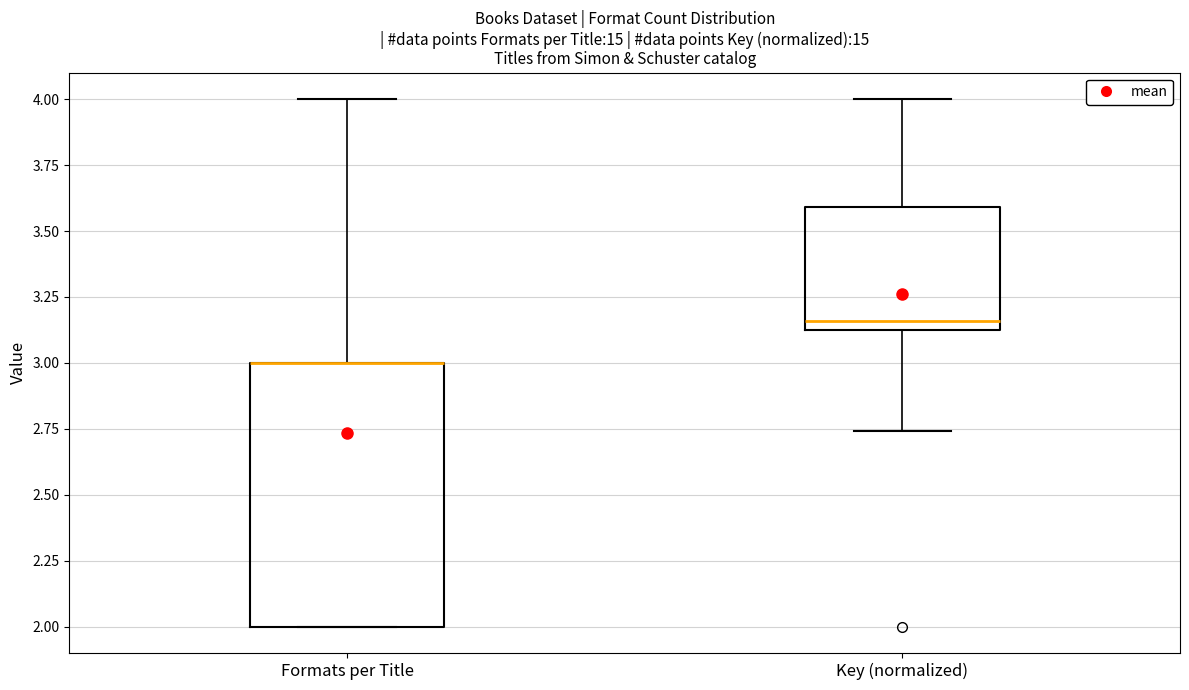

Reading left to right, transcribe this box plot: for each box, give where its median line is, the range the box spans, and where its two whiskers end, as read against the y-axis. The values are not printed on the chart, so give them approximately, as read against the axis.

Formats per Title: median 3.00 (drawn on the box's upper edge), box 2.00 to 3.00, whiskers 2.00 to 4.00
Key (normalized): median 3.15, box 3.10 to 3.60, whiskers 2.75 to 4.00